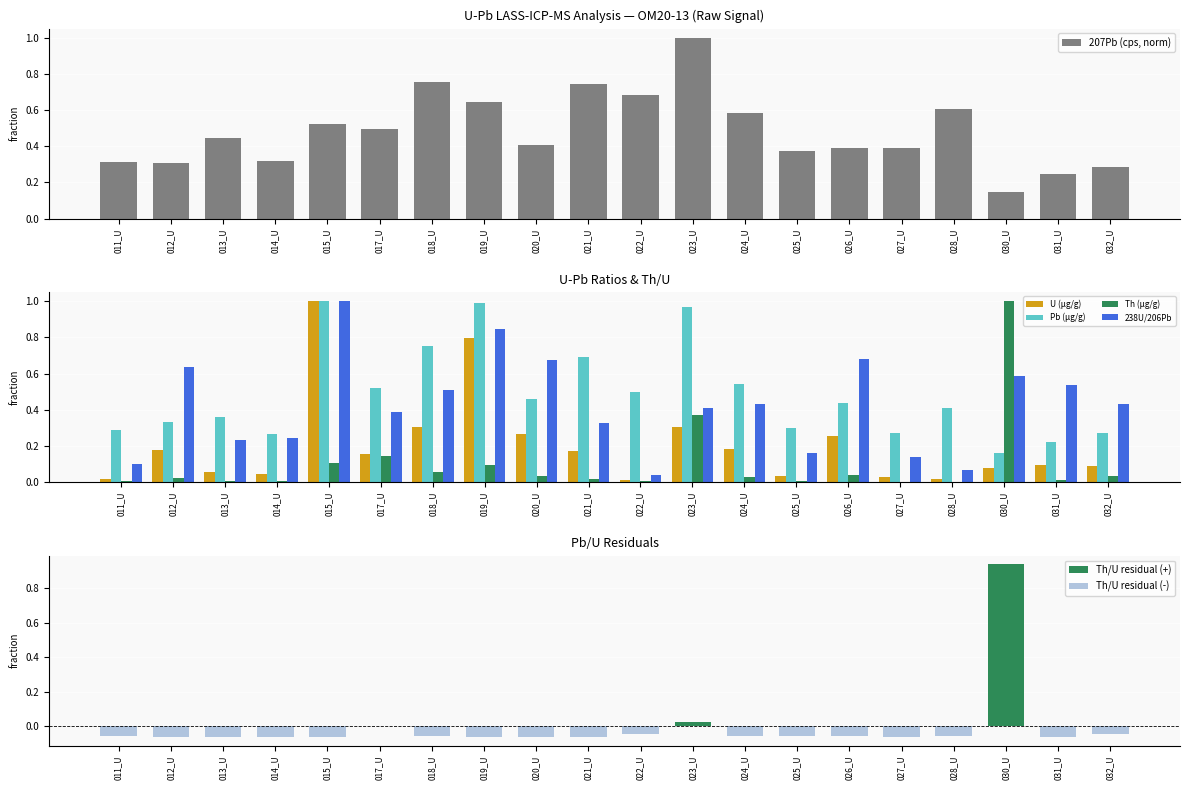

What is the label of the 19th bar from the left?

031_U